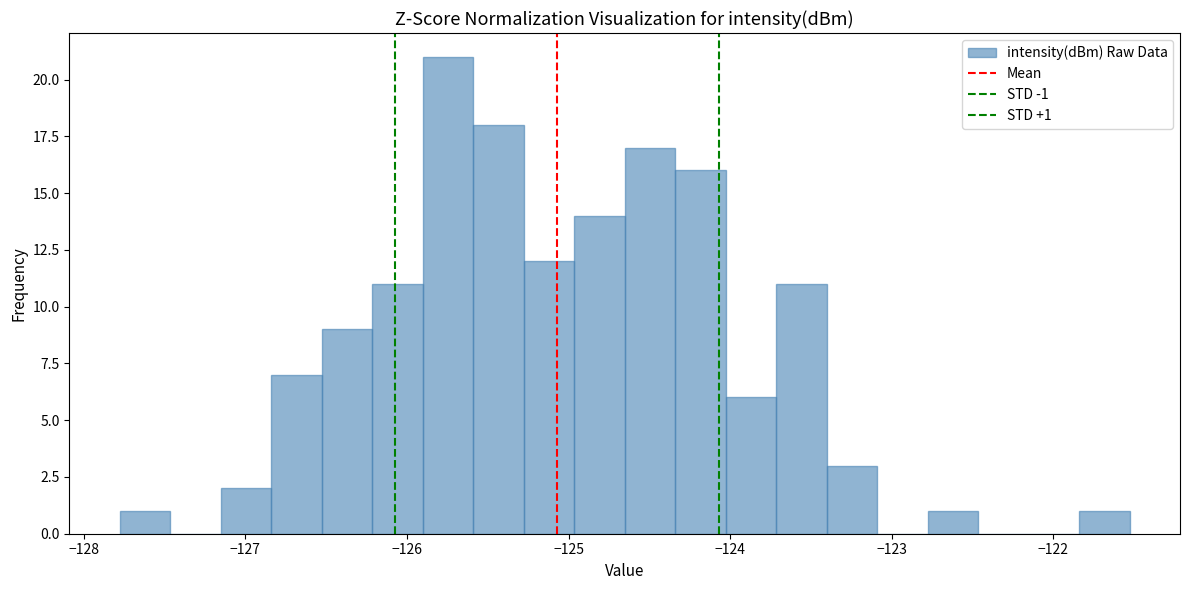

Read against the x-axis, roughly where is the centre of the tallest bar?

-125.7